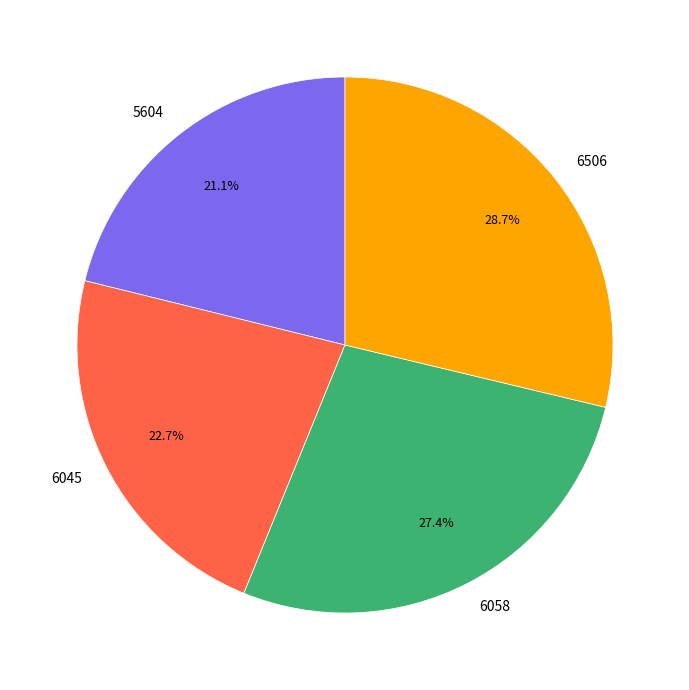

Combined, do 6506 and 5604 account for over 50%?

No